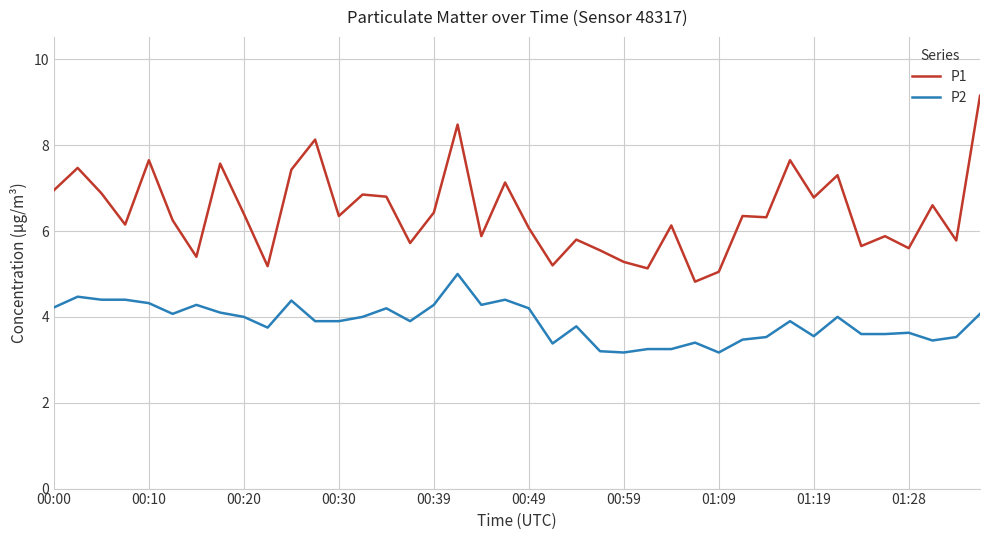

What is the difference between the maximum and minimum values in the P1 series?

4.3